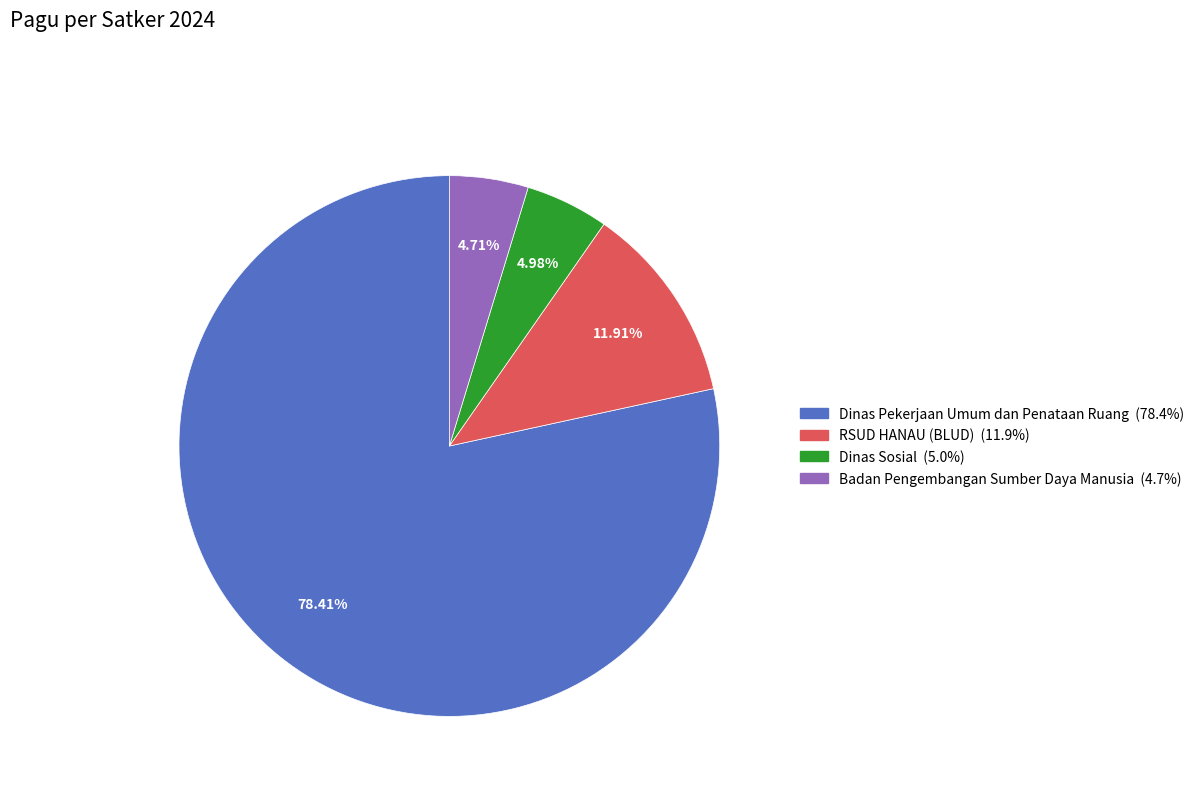

Is there any slice that represents more than half of the pie?

Yes